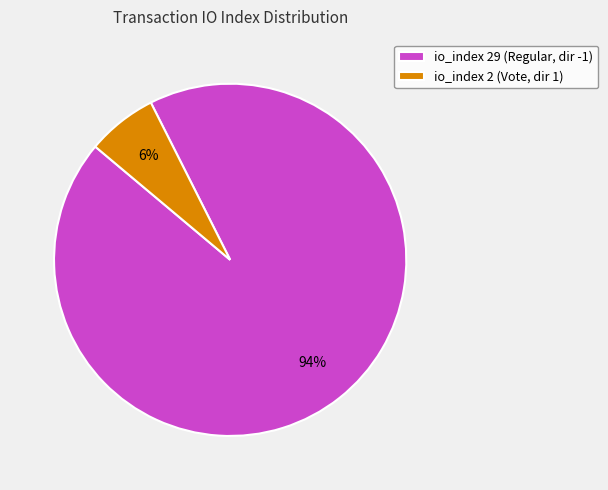

Is the sum of io_index 2 (Vote, dir 1) and io_index 29 (Regular, dir -1) greater than half?

Yes